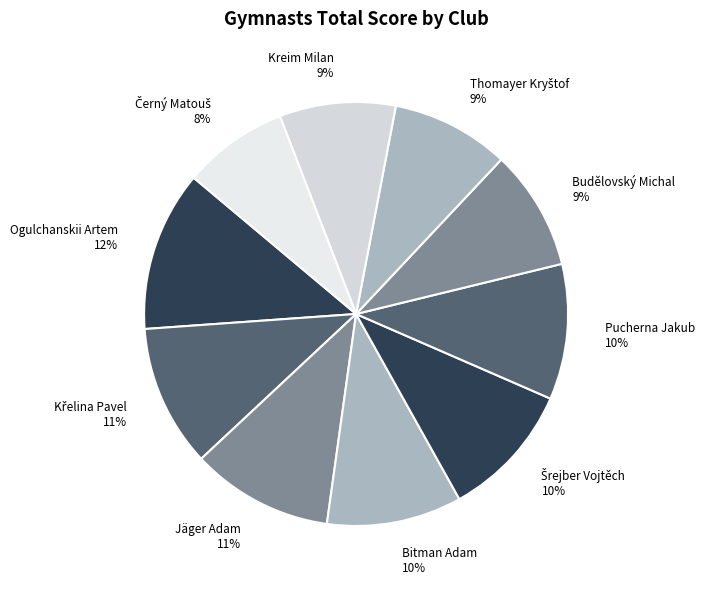

What percentage is the Jäger Adam slice, to the nearest percent?

11%